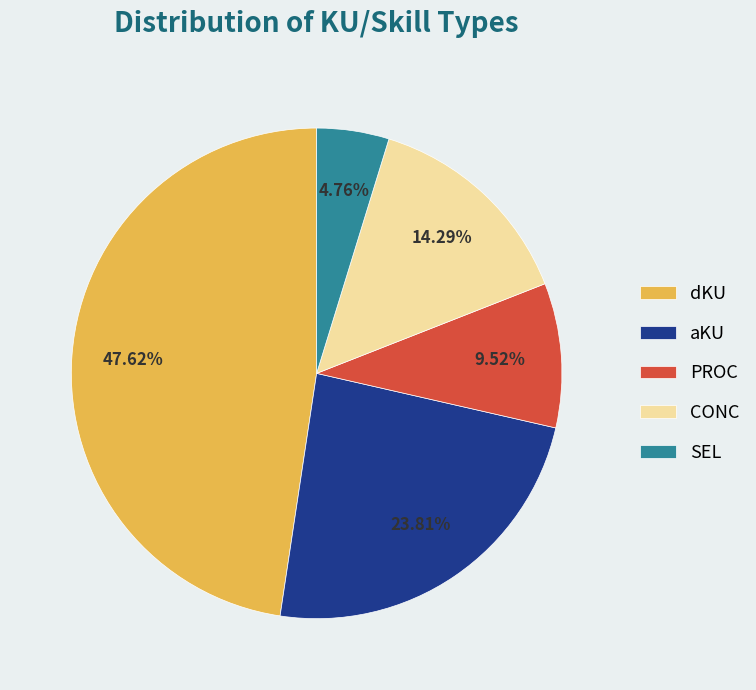

What percentage is the aKU slice, to the nearest percent?

24%